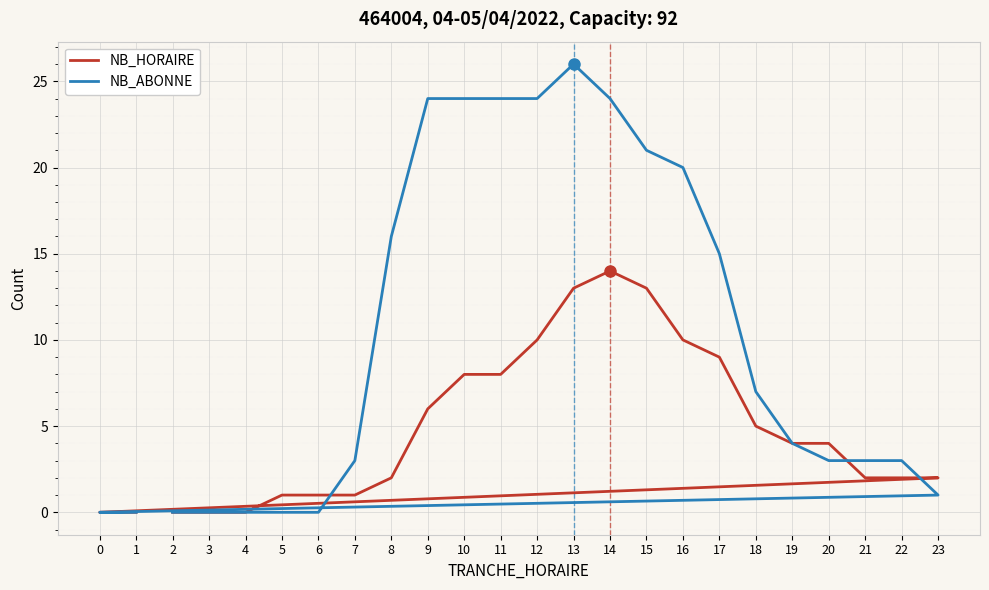

True or false: NB_HORAIRE has more than 2 points higher than both neighbors.

False